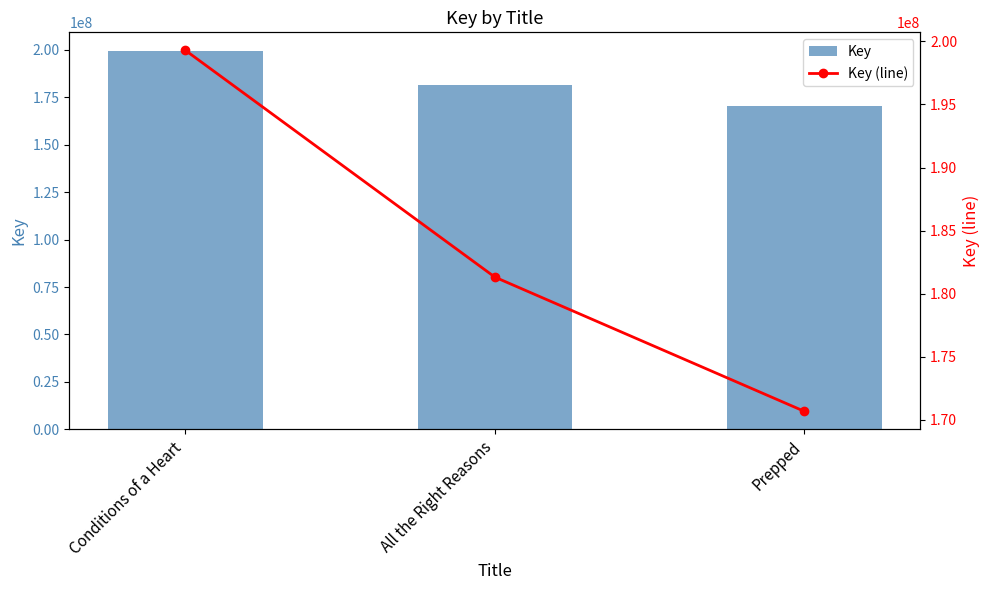

At which label does Key (line) reach its minimum?

Prepped